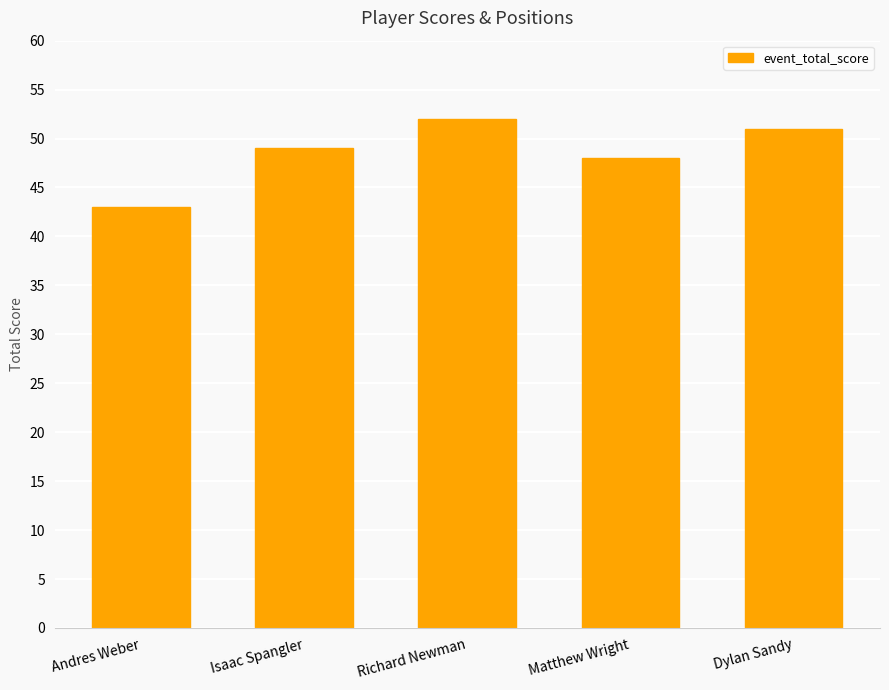

What is the sum of the values at Matthew Wright and Richard Newman?

100